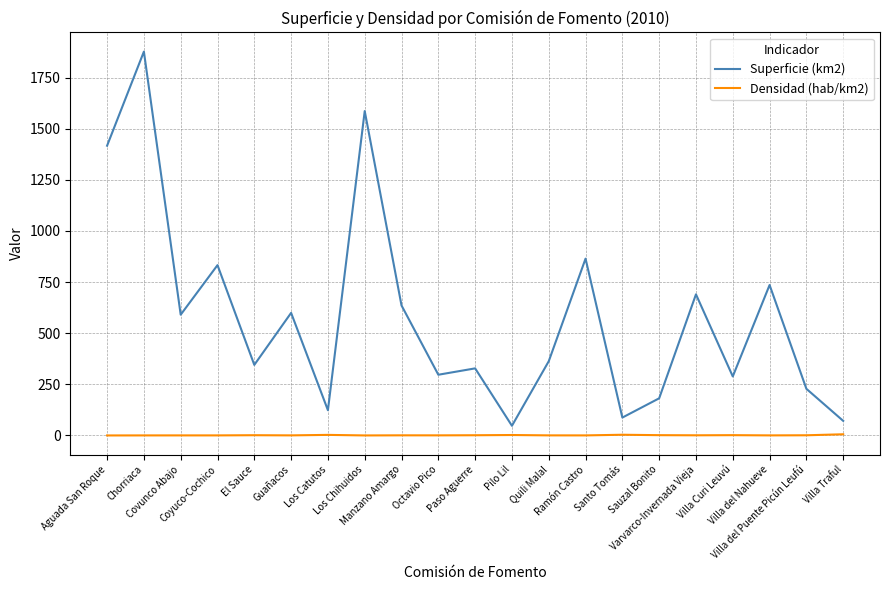

Which series has the widest spread of values?

Superficie (km2)